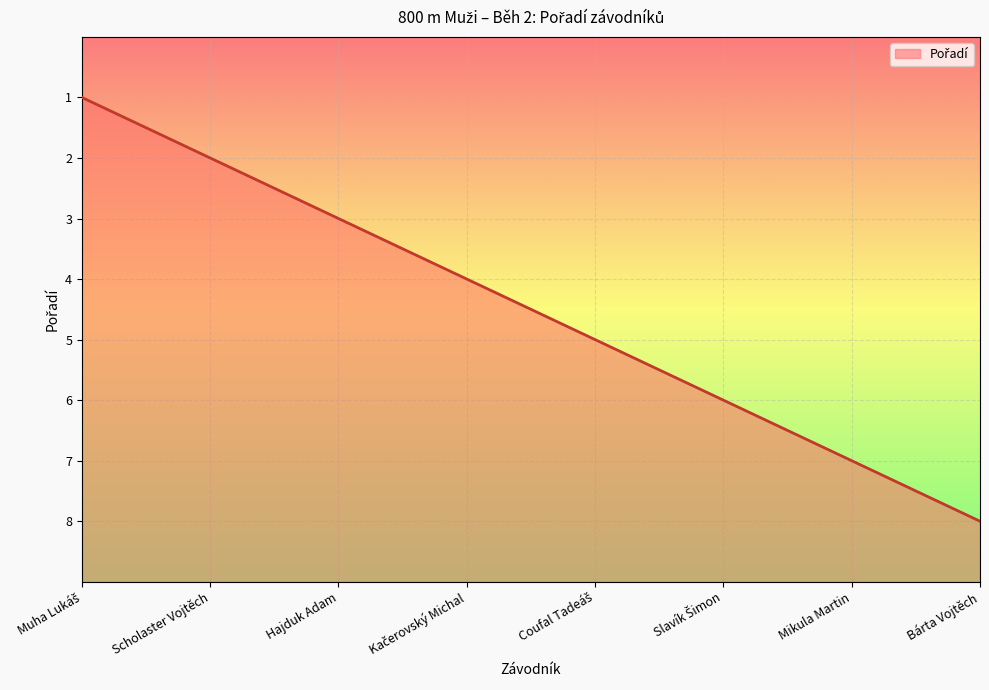

True or false: the data shows 1 at Bárta Vojtěch.

False